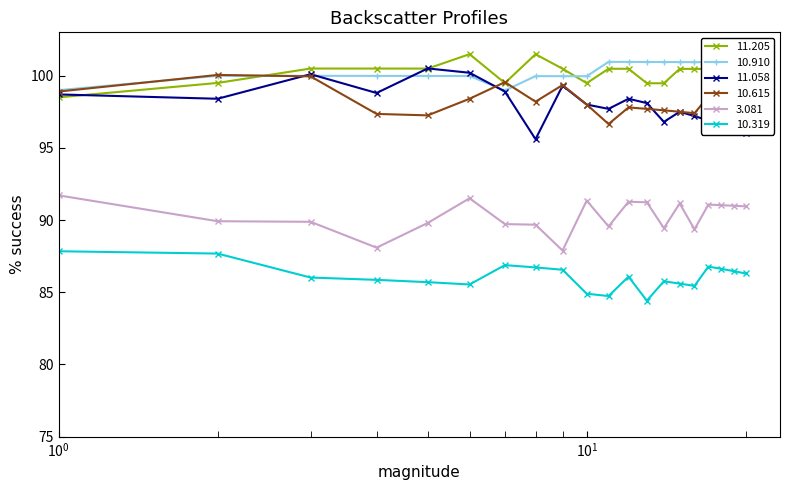

List the series in order of their peak value, lowest first.

10.319, 3.081, 10.615, 11.058, 10.910, 11.205